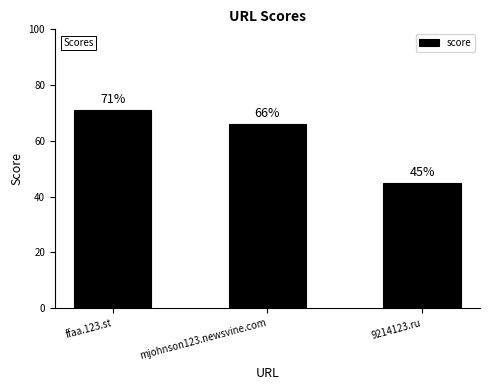

The chart shows a value of 45 at 9214123.ru. True or false?

True